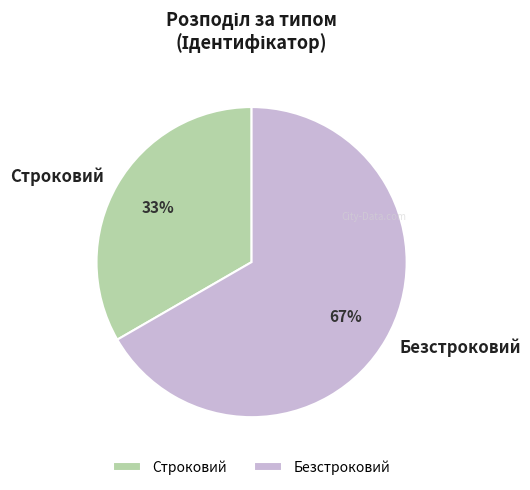

The Безстроковий slice represents 79% of the pie. True or false?

False